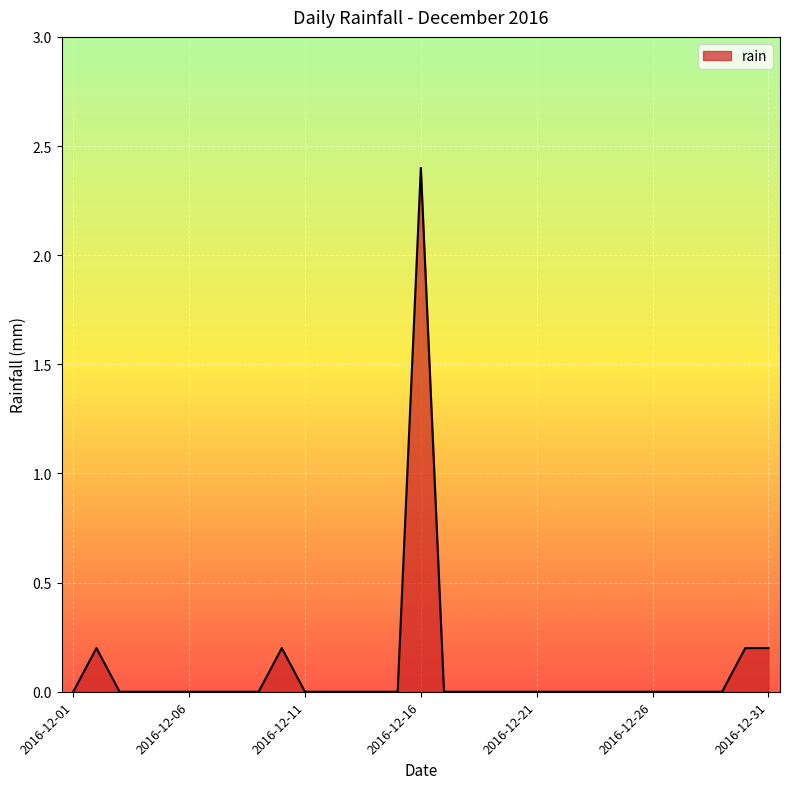

What is the greatest value displayed?

2.4